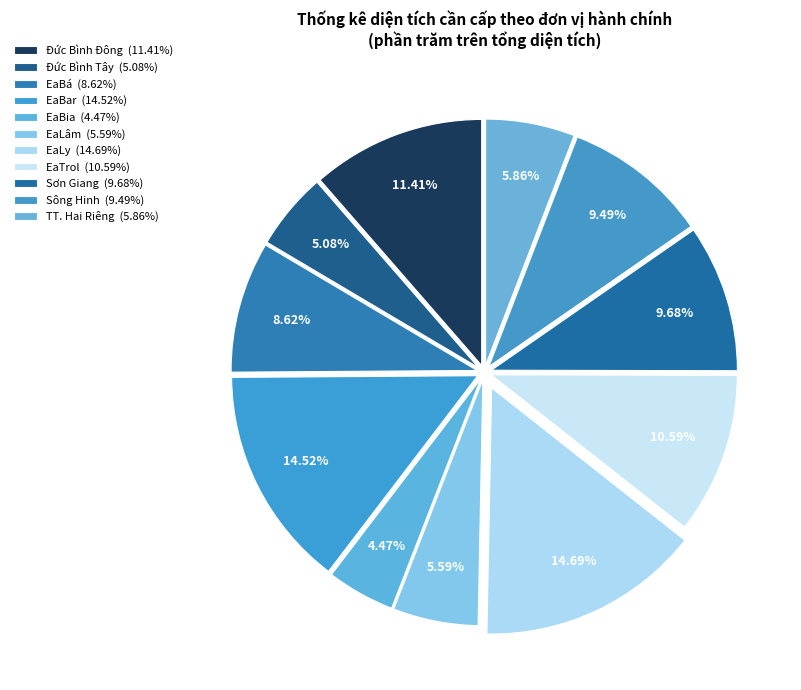

Do EaTrol and Sơn Giang together represent more than half of the pie?

No